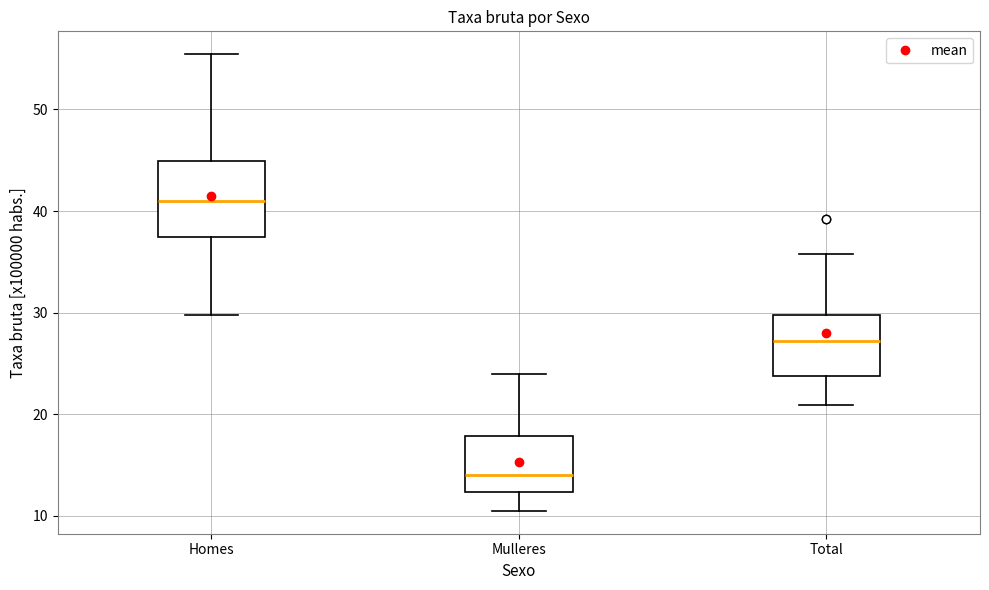

Which box is the tallest, from its lower edge to its upper edge?

Homes